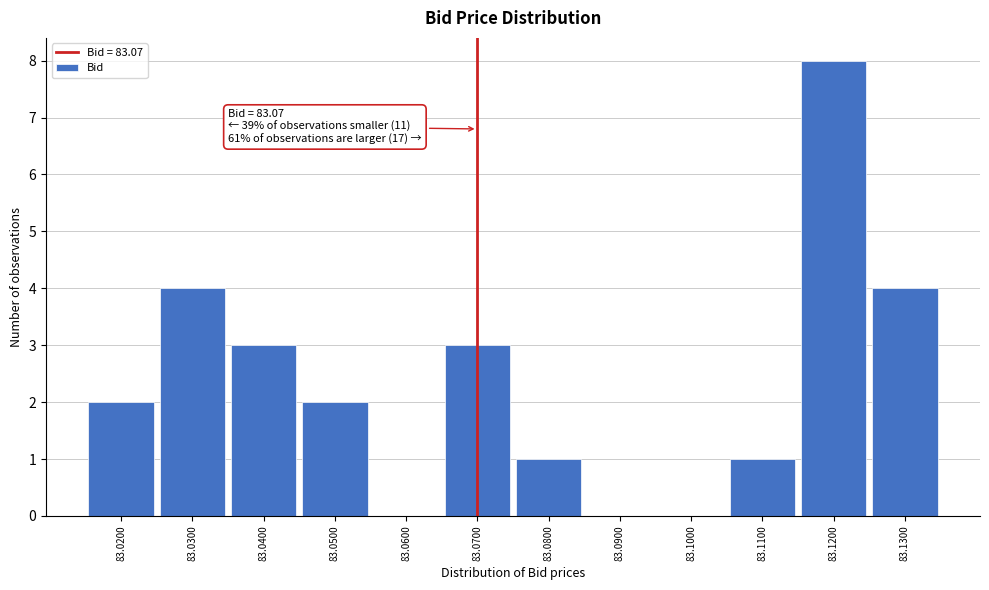

Over which range of the x-axis is the bar tallest?

83.115 to 83.125